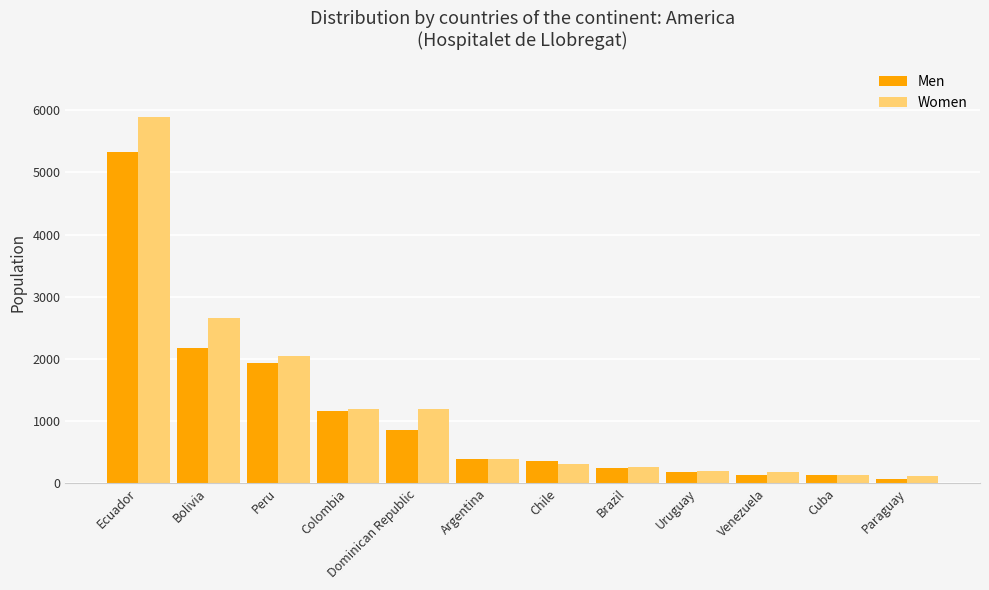

List the series in order of their overall mean, lowest first.

Men, Women